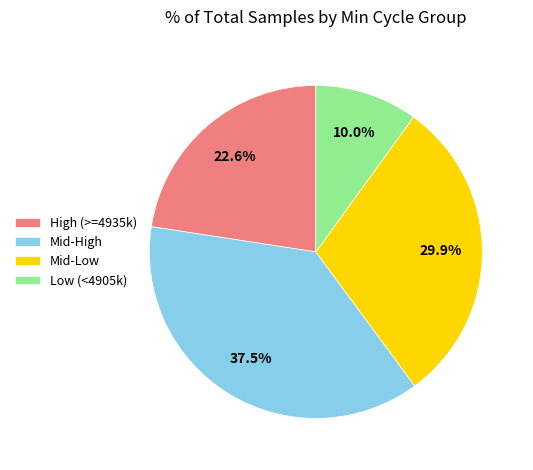

Does Mid-High account for over 50% of the chart?

No